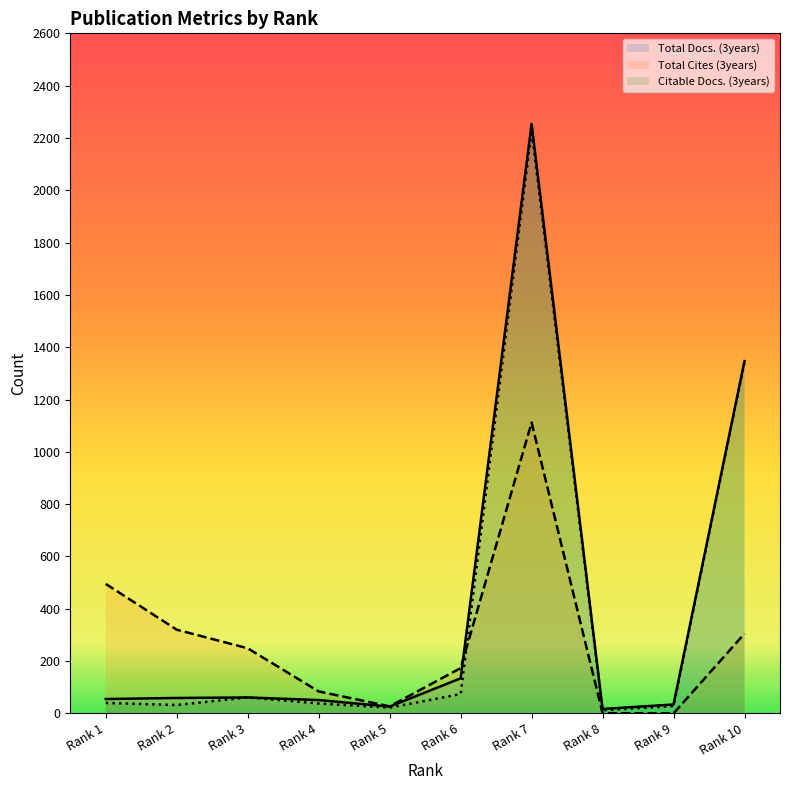

Which series has the largest total across all categories?

Total Docs. (3years)